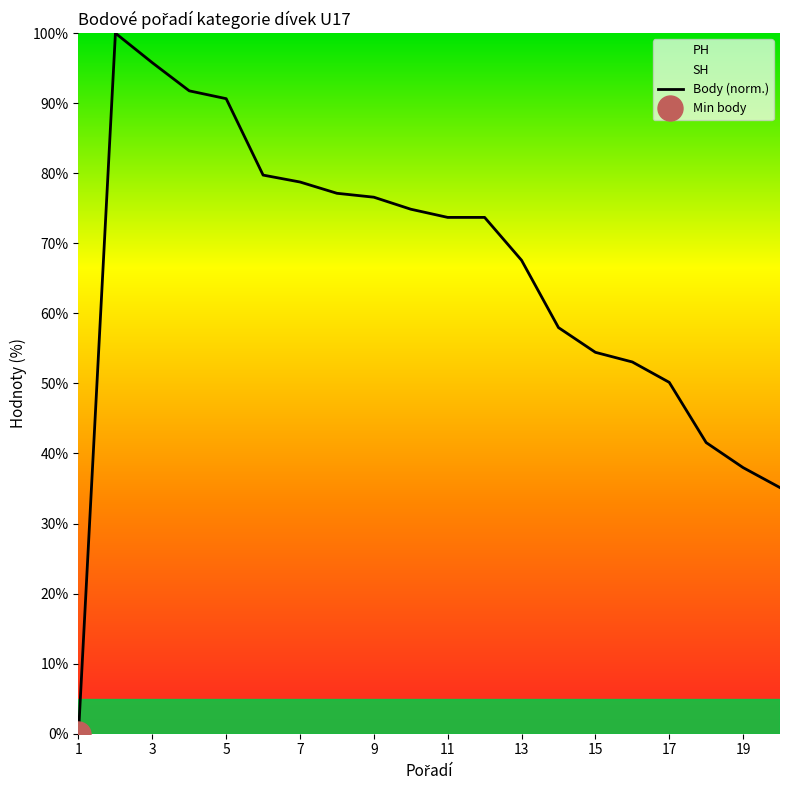

What is the highest value of the Body (norm.) series?

100.0